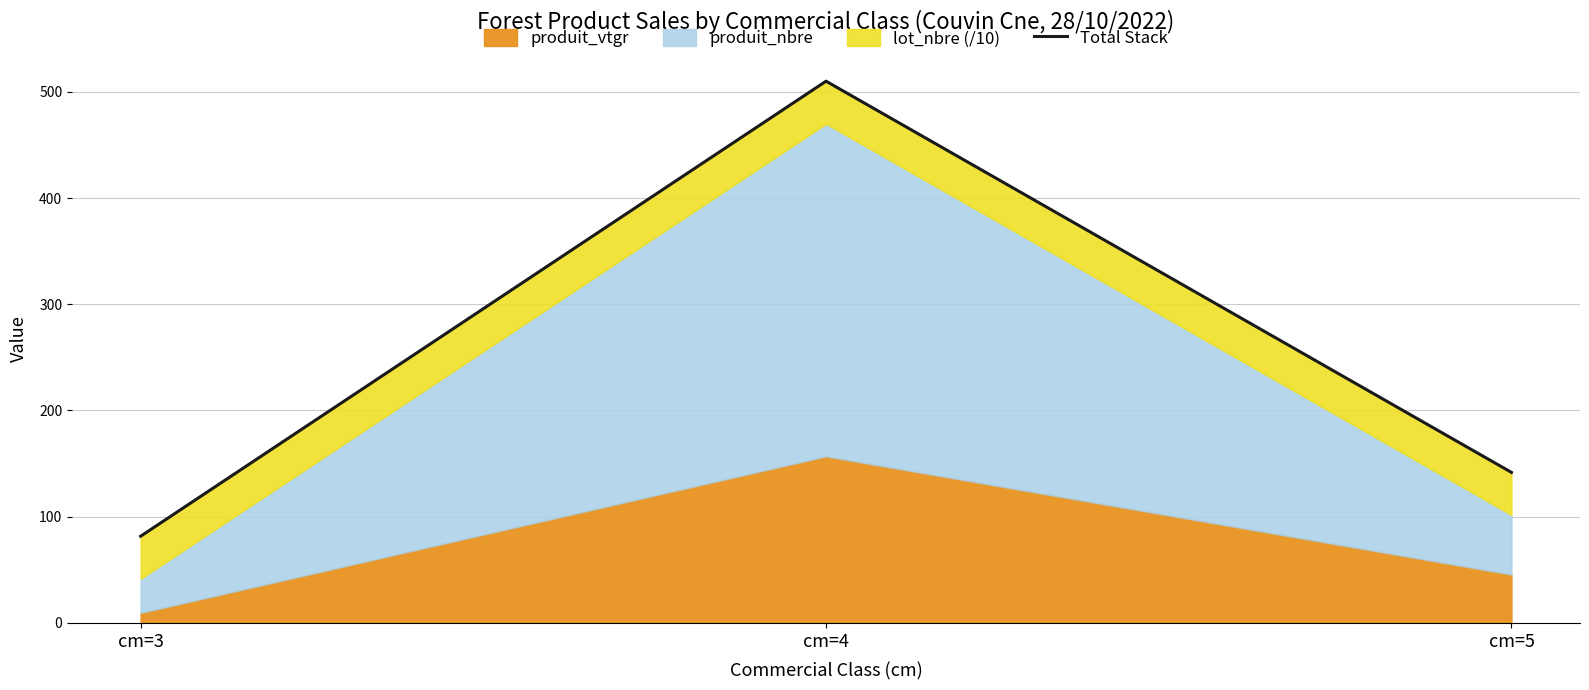

Is it true that the value at cm=3 is 81.6?

True